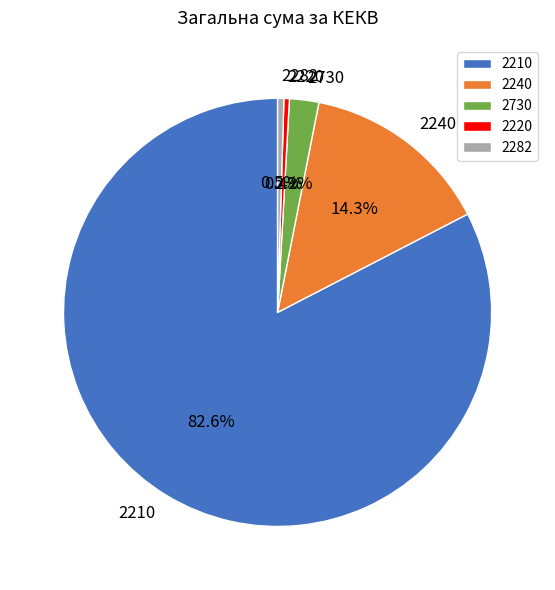

Do 2282 and 2210 together represent more than half of the pie?

Yes